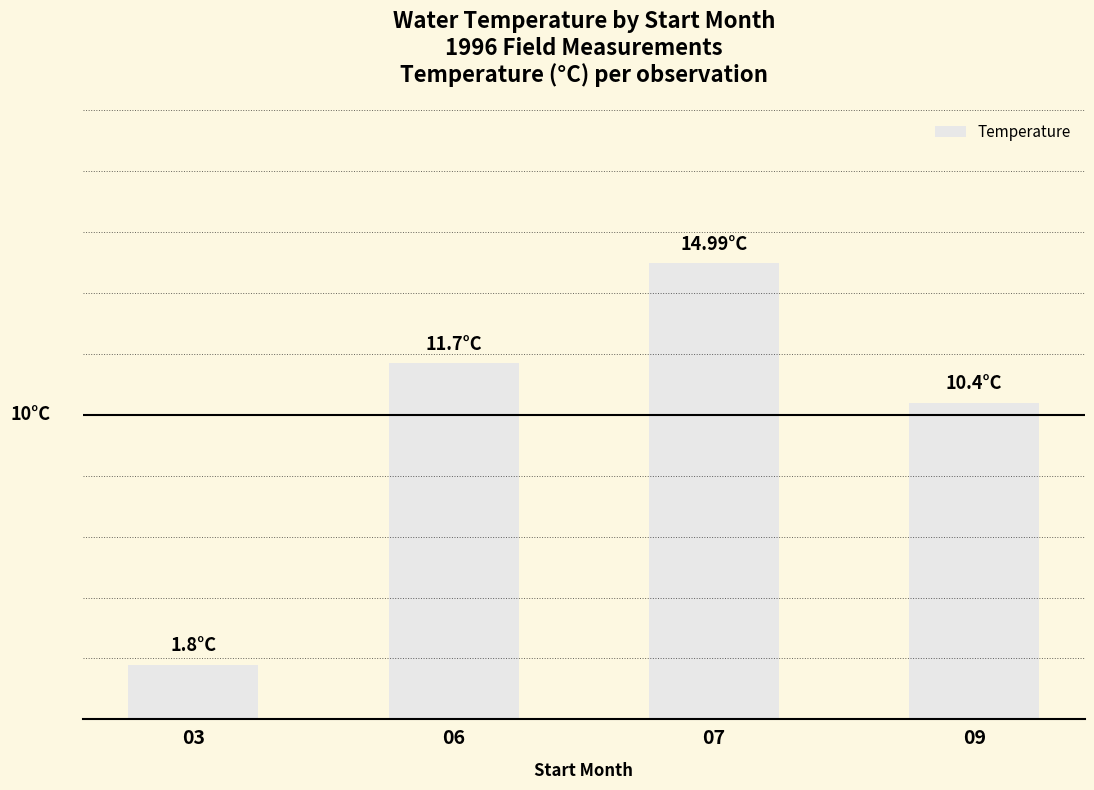

What is the smallest value displayed?

1.8